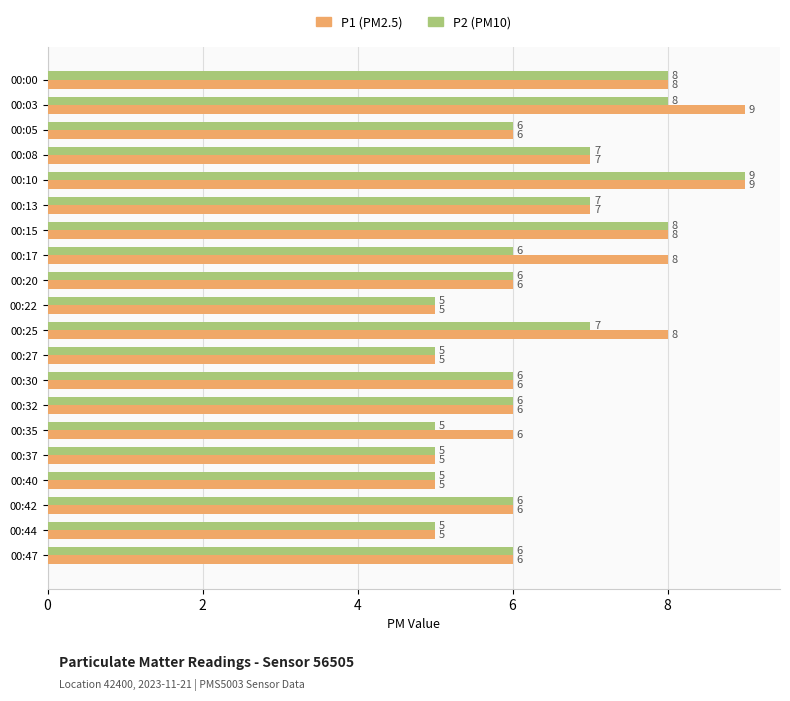

What is the greatest value displayed?

9